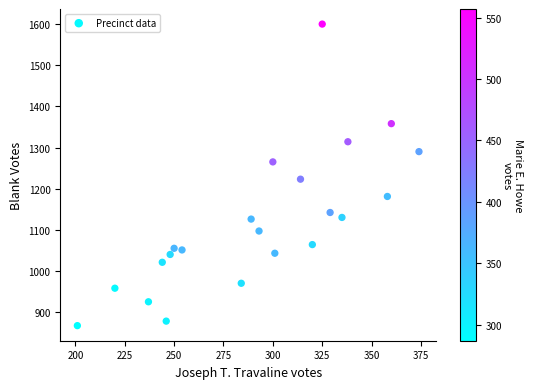

What Y value in the scatter plot is closest to 1233?

1223